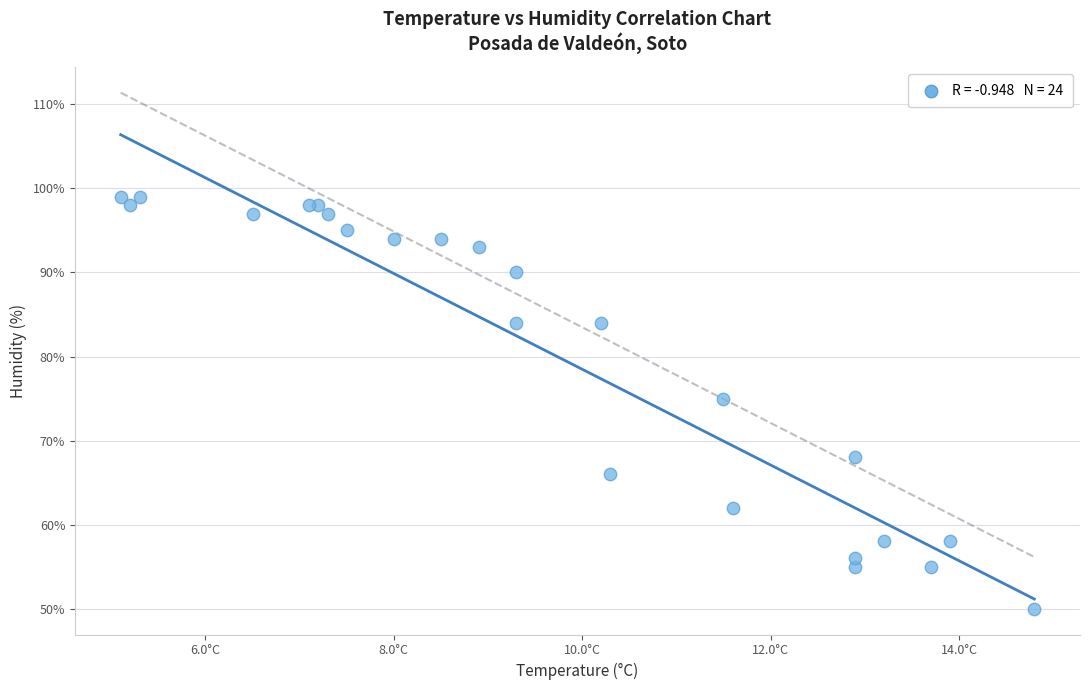

What Y value in the scatter plot is closest to 74?

75